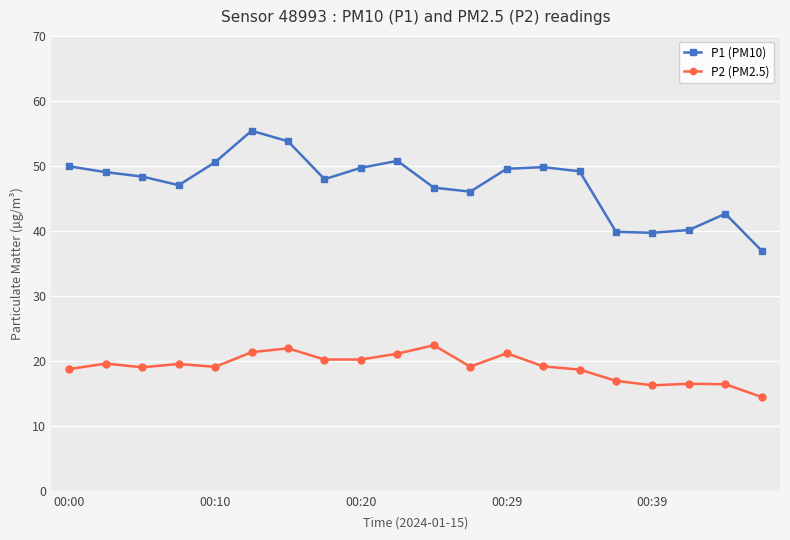

How many values in the P1 (PM10) series exceed 49?

10